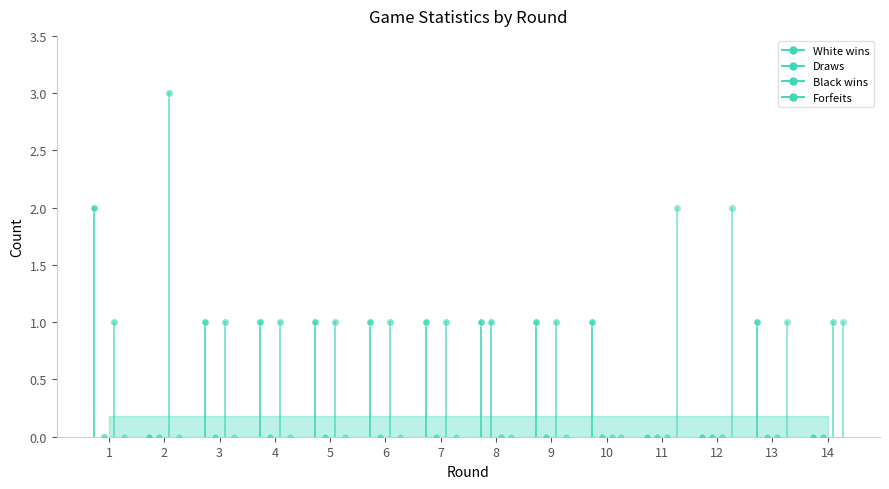

Which series has the largest total across all categories?

White wins